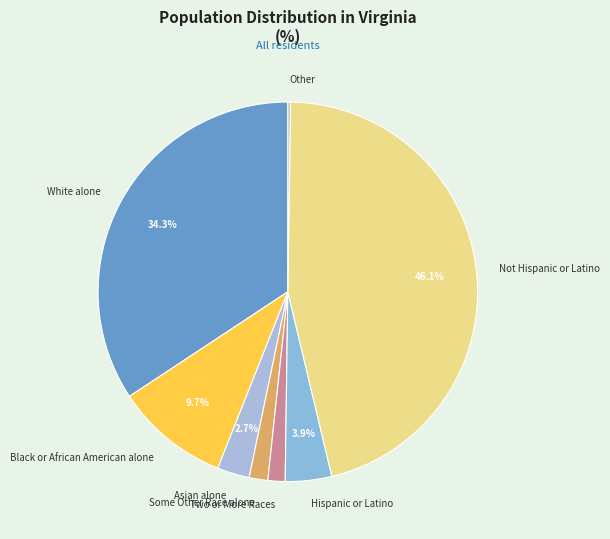

How much of the chart is everything except White alone?

65.7%